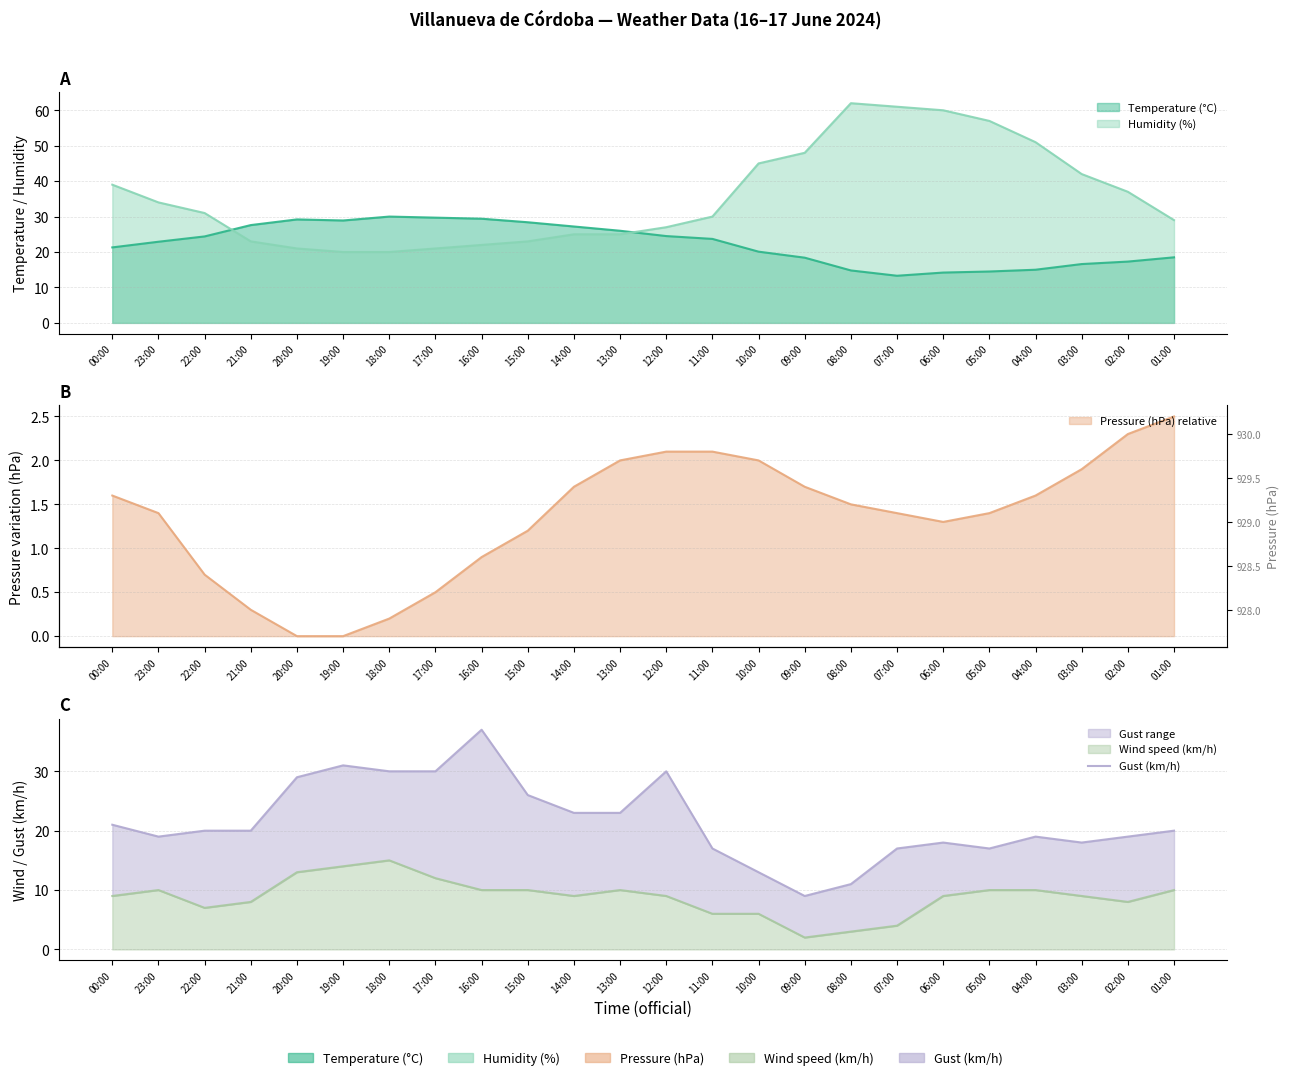

Rank the categories by value from lowest to highest.

09:00, 08:00, 10:00, 11:00, 07:00, 05:00, 06:00, 03:00, 23:00, 04:00, 02:00, 22:00, 21:00, 01:00, 00:00, 14:00, 13:00, 15:00, 20:00, 18:00, 17:00, 12:00, 19:00, 16:00